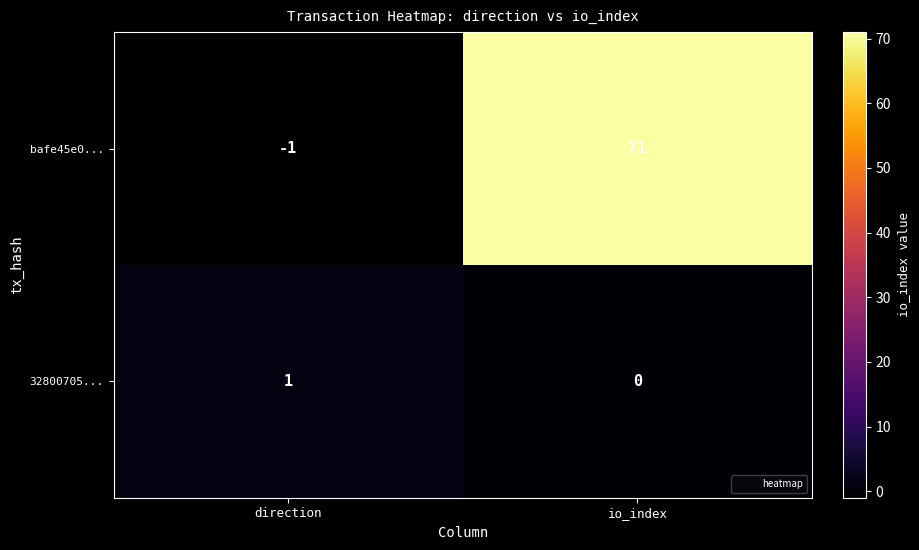

True or false: bafe45e0... has a value of 71 at io_index.

True